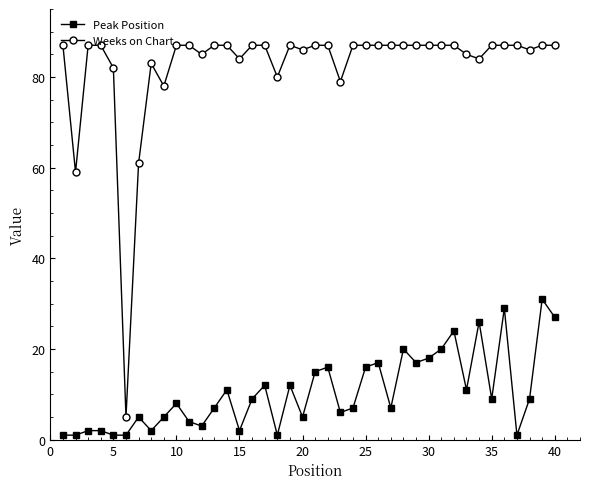

At how many categories does at least one series exceed 51?

39